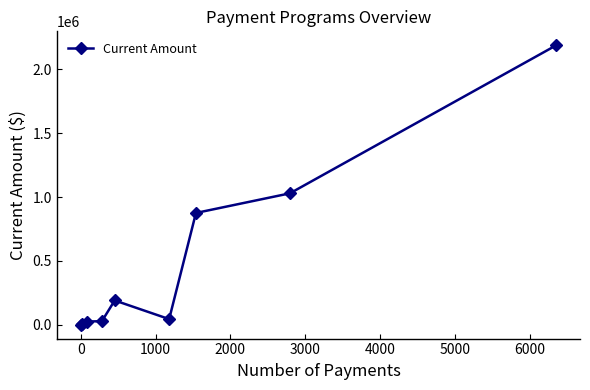

What is the value of the 9th point from the left?

2189219.7